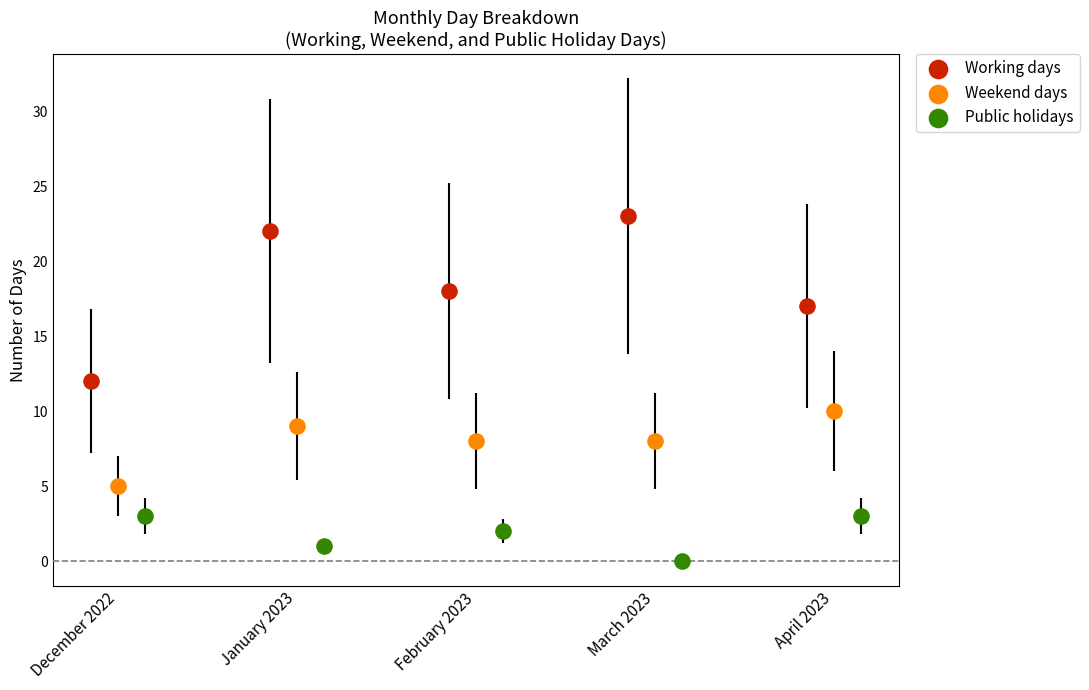

Which series reaches the minimum Y coordinate?

Public holidays